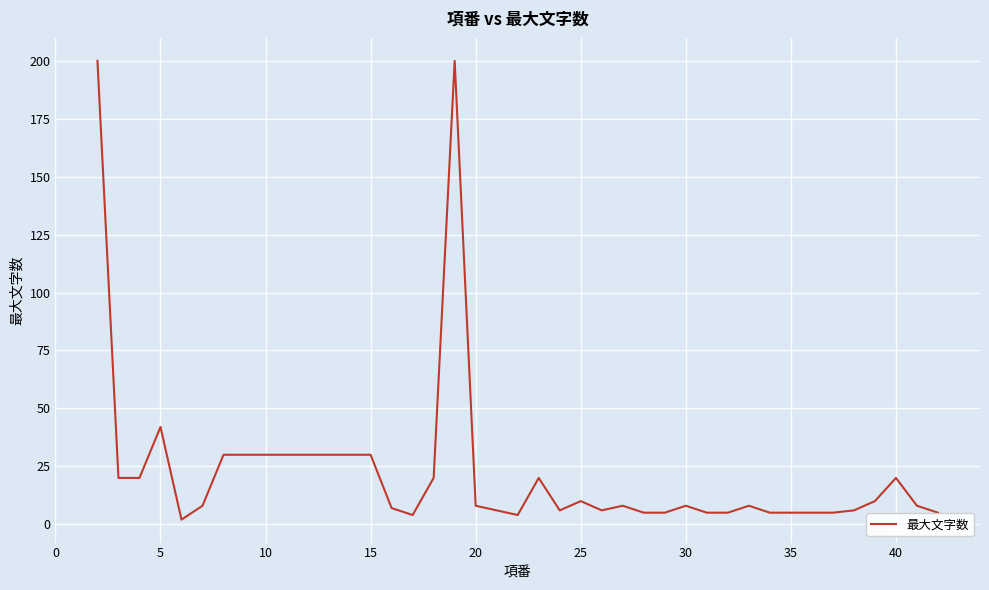

Does the chart have visible grid lines?

Yes